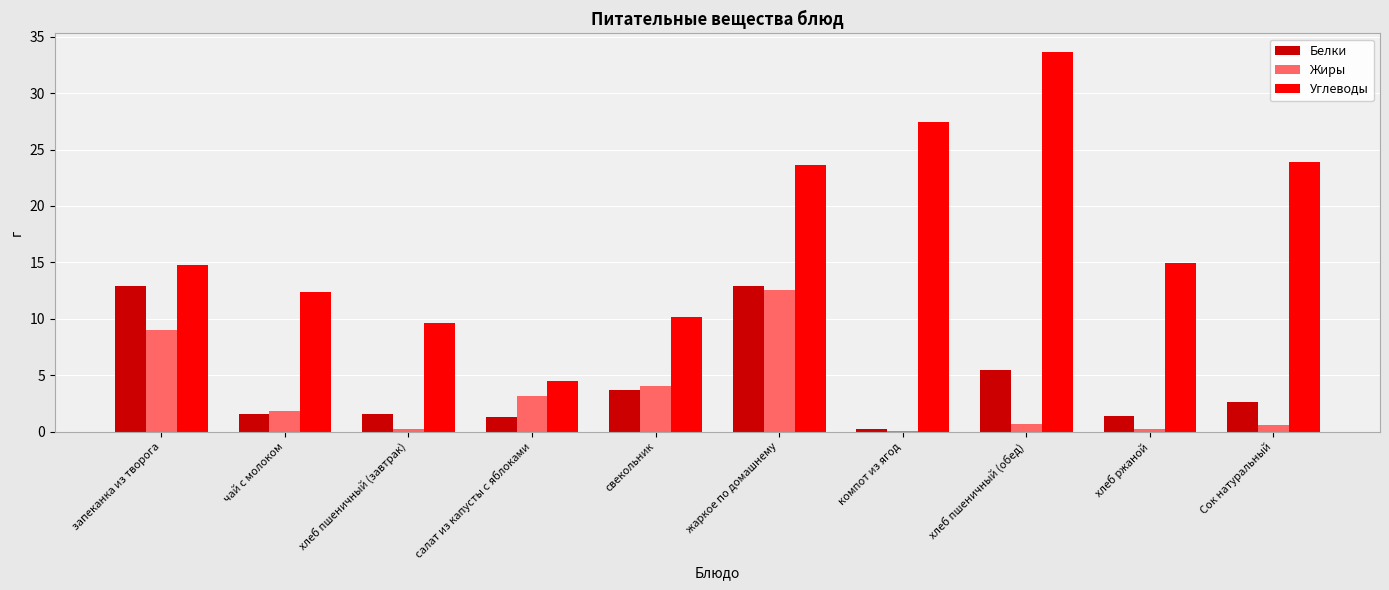

Which series has the largest total across all categories?

Углеводы